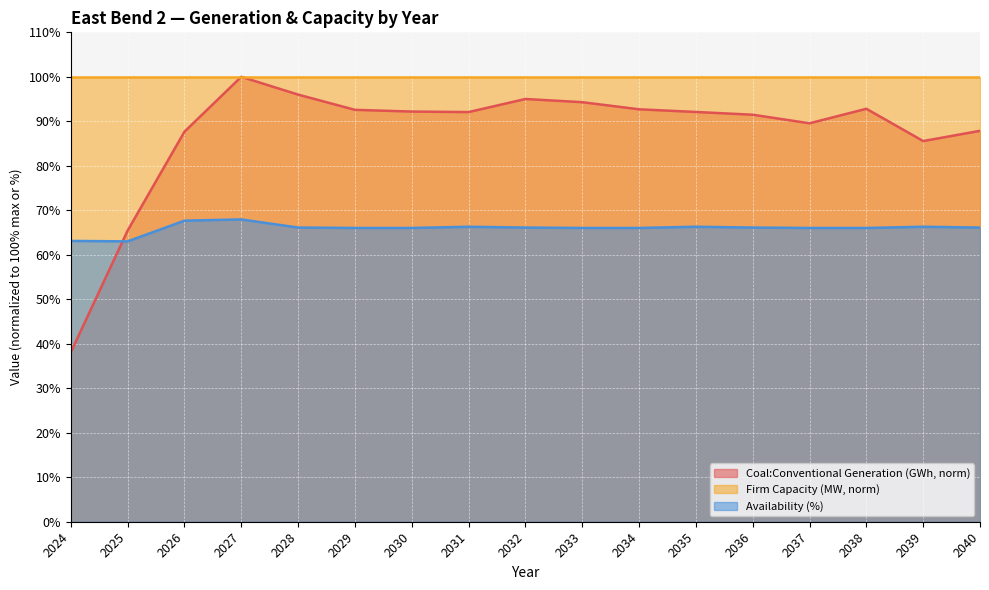

Is it true that Availability (%) equals 66.3 at 2031?

True